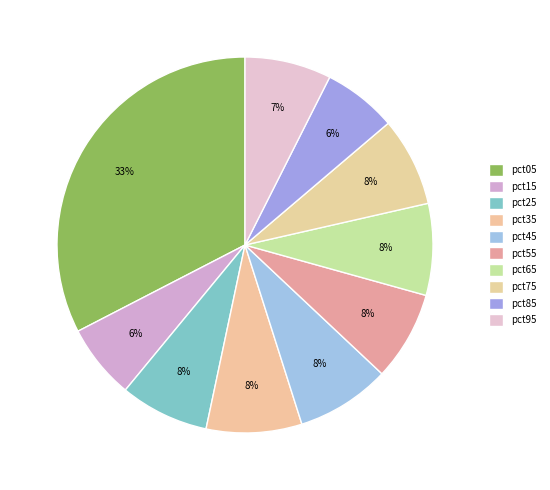

Is the sum of pct35 and pct95 greater than half?

No